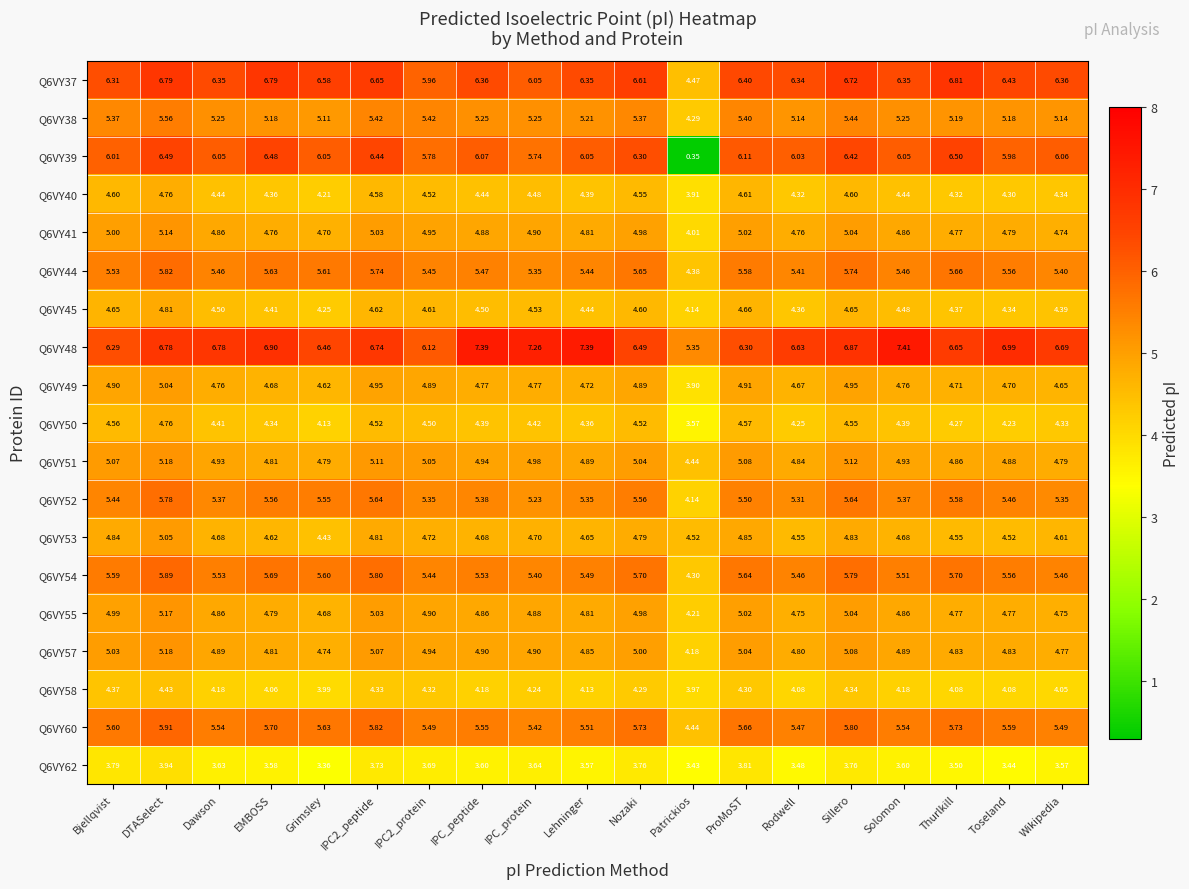

Where does the Q6VY40 series first go above 4?

Bjellqvist